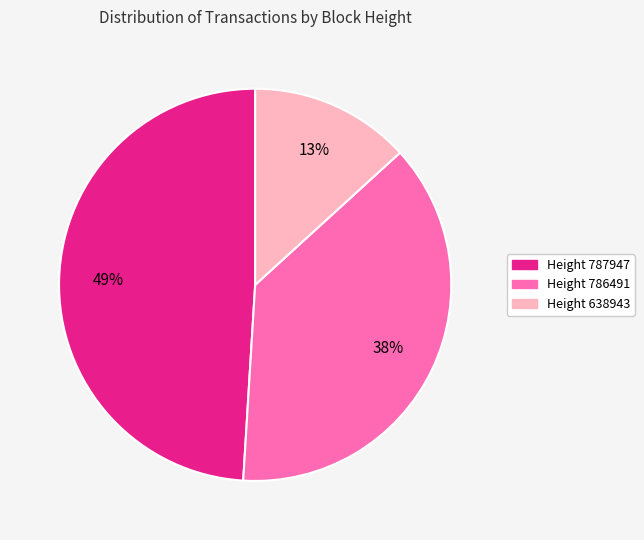

Which category has the biggest portion of the pie?

Height 787947